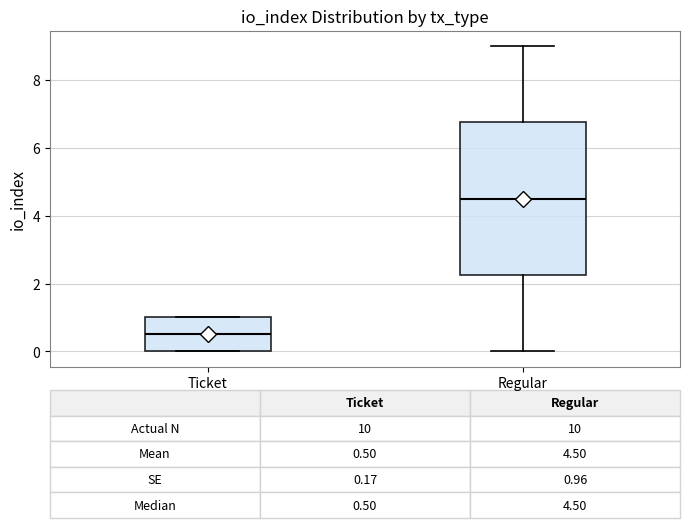

Comparing the boxes themselves (not the whiskers), which one is the tallest?

Regular